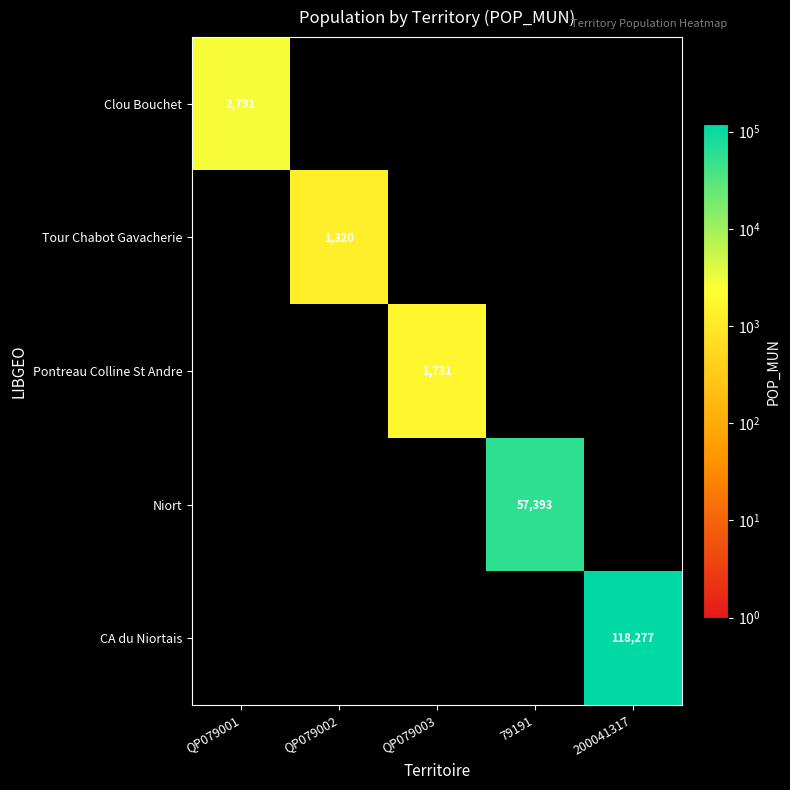

Count the number of data series in this chart.

5